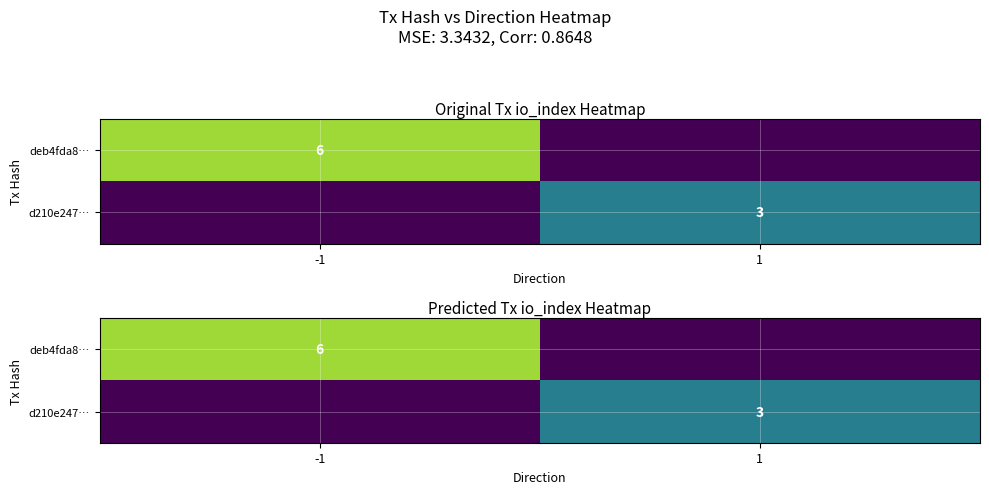

Which series changed the most between -1 and 1?

deb4fda8…